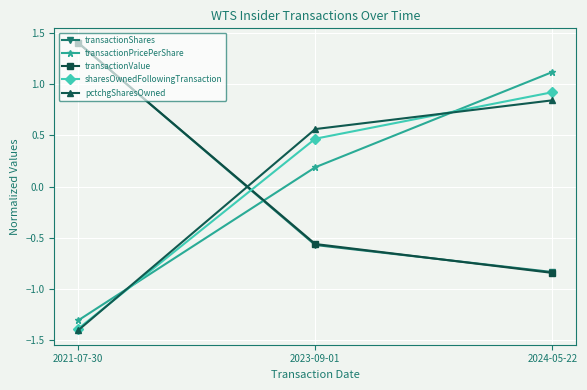

What is the value of the sharesOwnedFollowingTransaction point at the 3rd from the left?

0.9